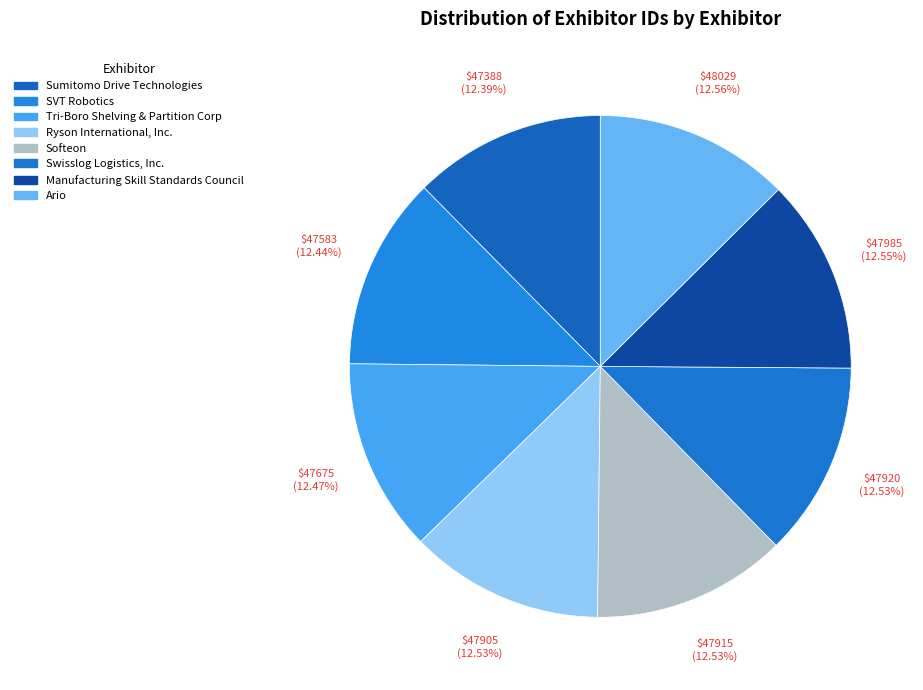

How many slices are in this pie chart?

8